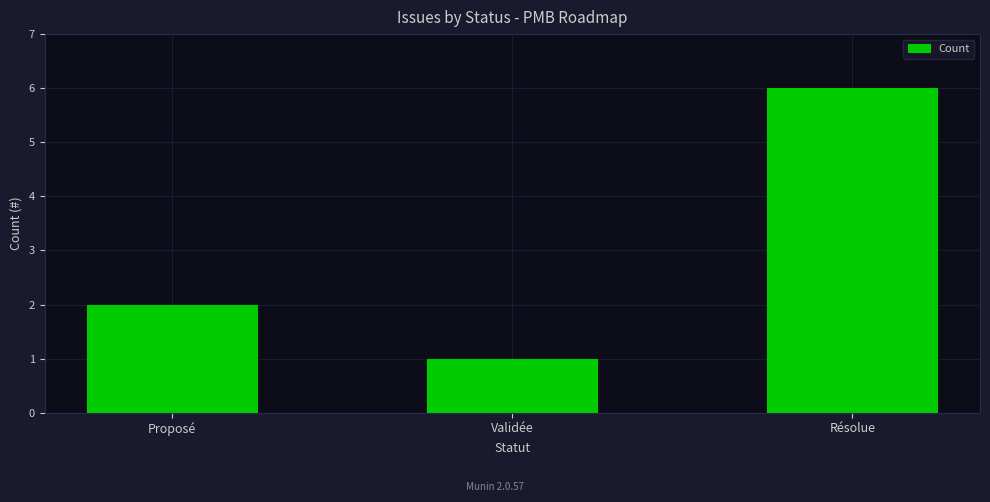

What is the label of the 1st bar from the left?

Proposé